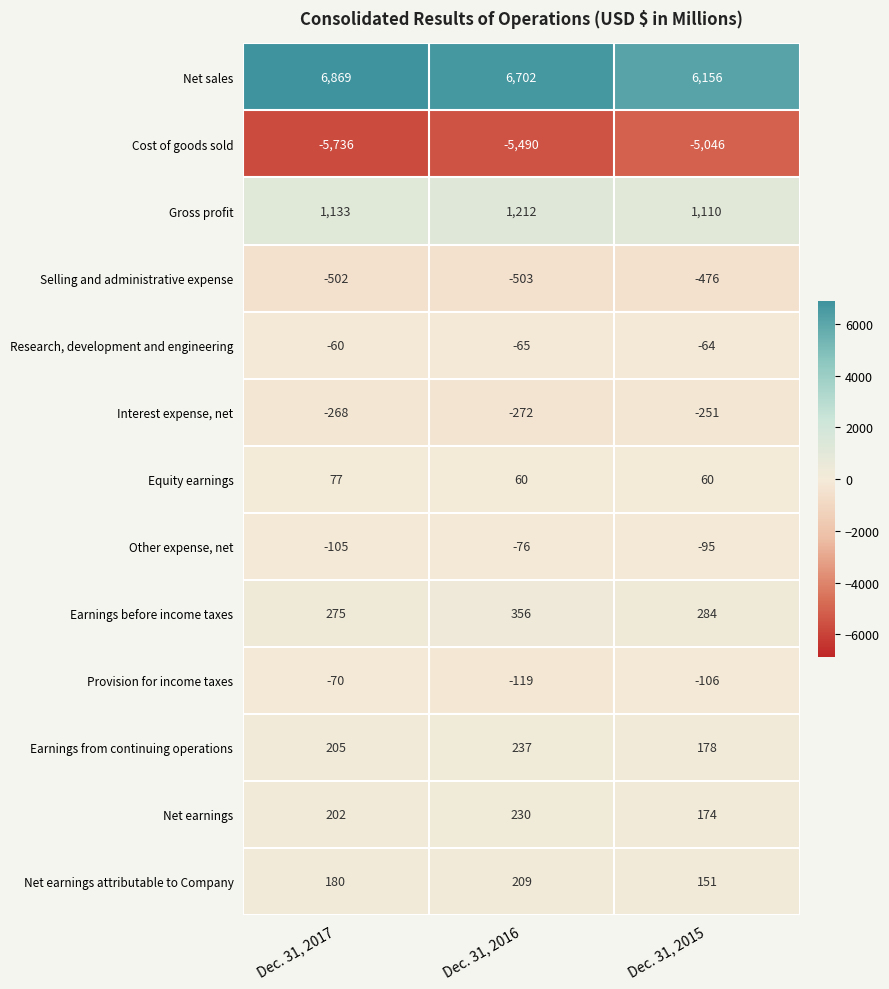

At which label is Interest expense, net closest to -261?

Dec. 31, 2017